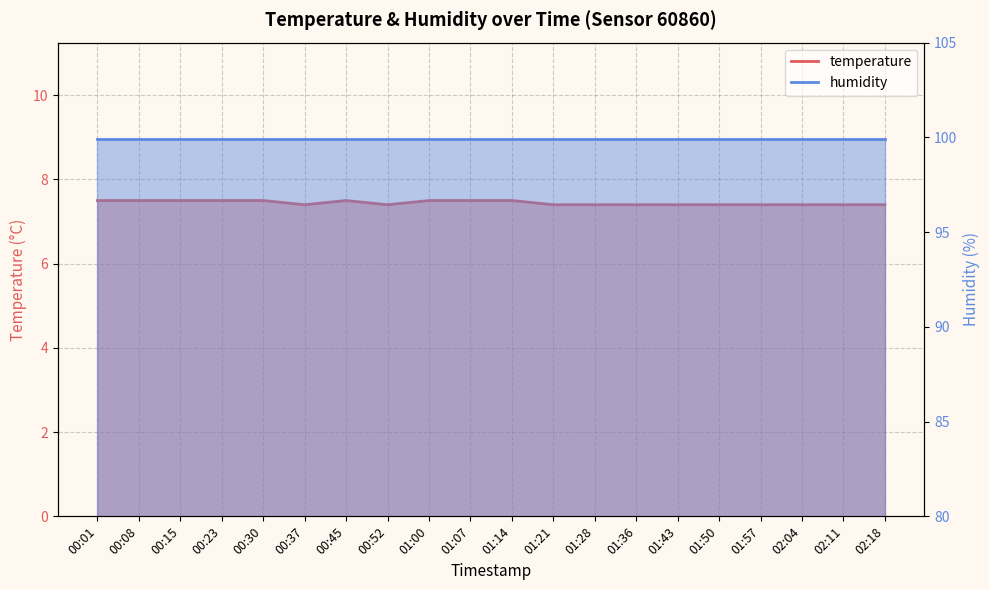

How many points are higher than both their immediate neighbors (excluding endpoints)?

1